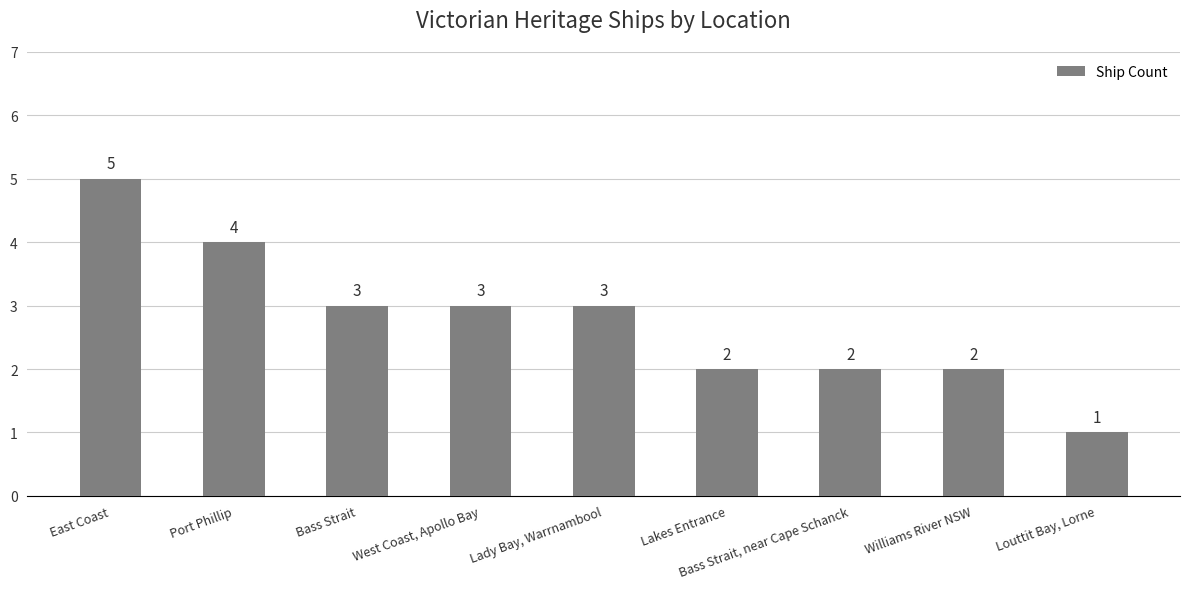

What is the sum of all values?

25